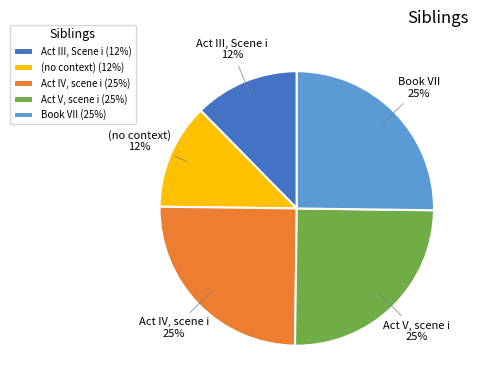

Is it true that Act V, scene i is 25% of the pie?

True